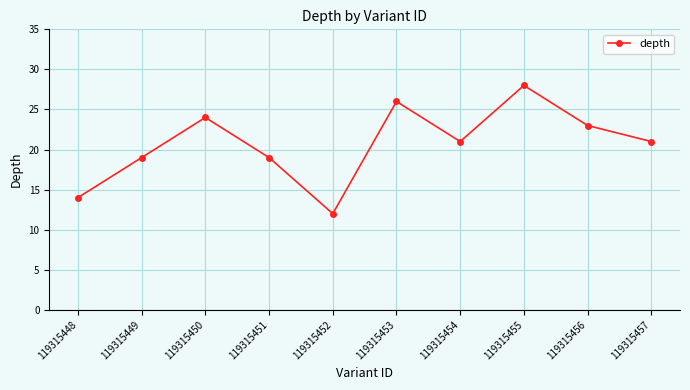

What is the difference between the values at 119315455 and 119315456?

5